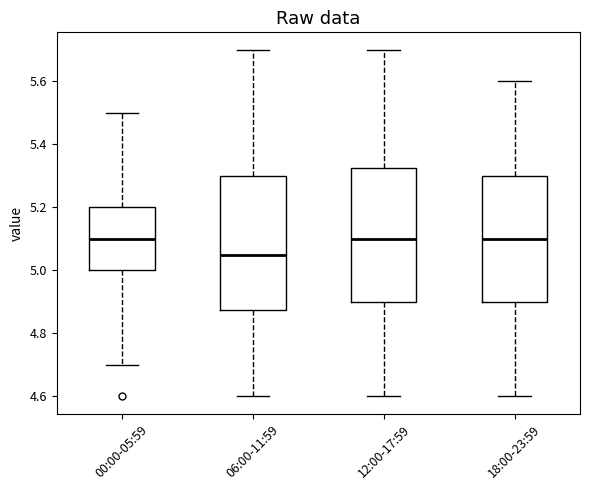

Where does the lower whisker of the box for 12:00-17:59 end on the y-axis? The values are not printed on the chart, so give them approximately, as read against the axis.

4.60